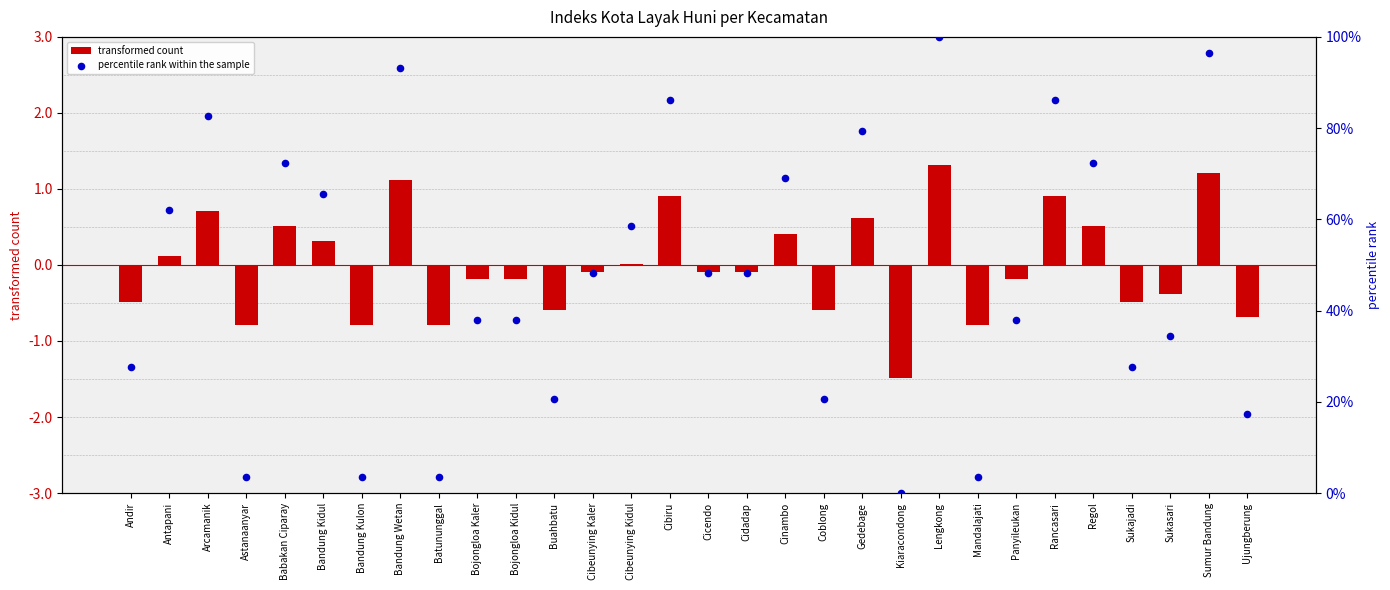

At which category is the sum across all series the highest?

Lengkong